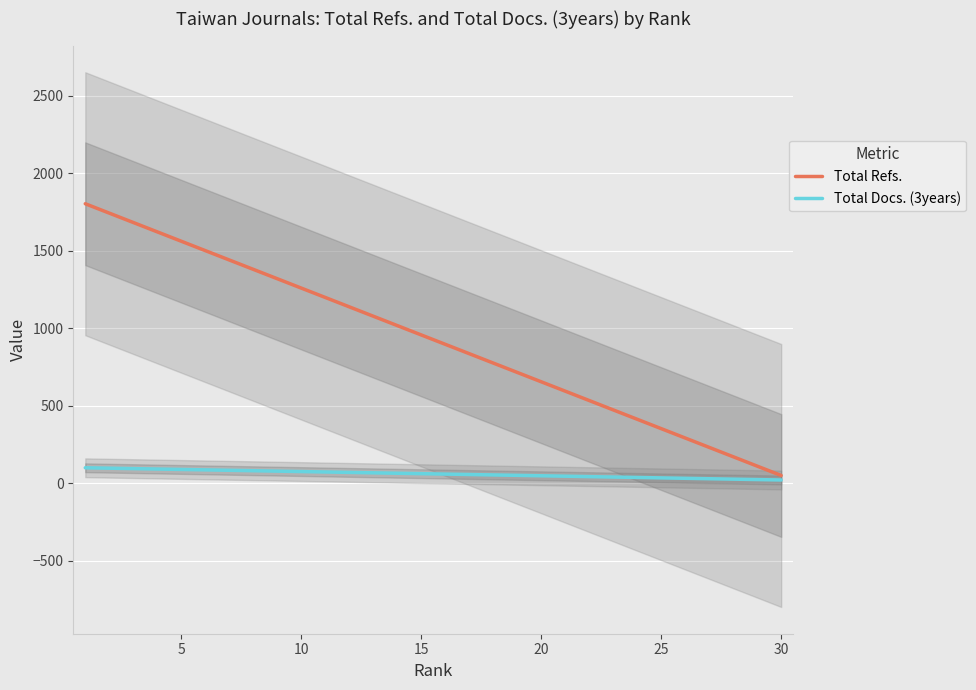

Which series has the largest range (max minus min)?

Total Refs.